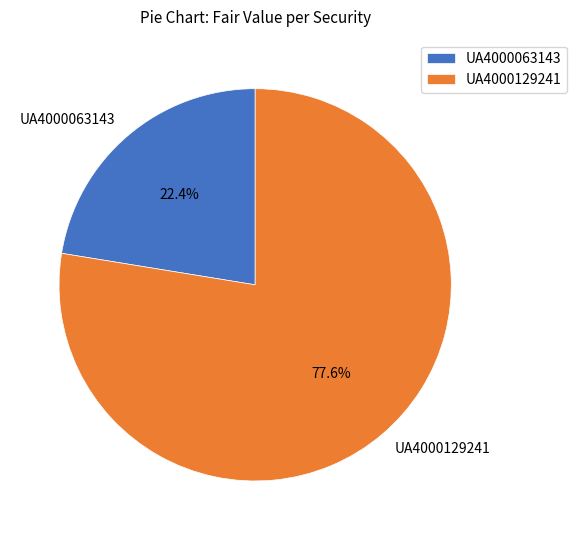

Approximately how many times larger is the value at UA4000063143 compared to UA4000129241?

0.3